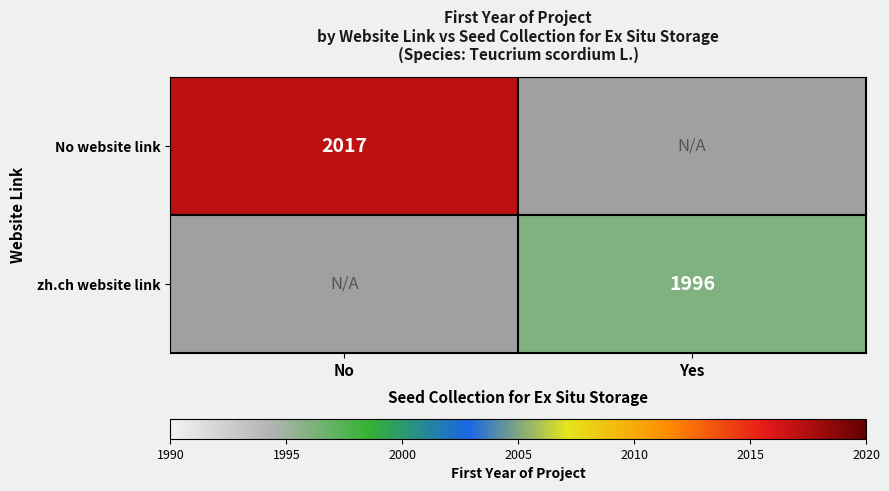

The No website link series shows 2017 at No. True or false?

True